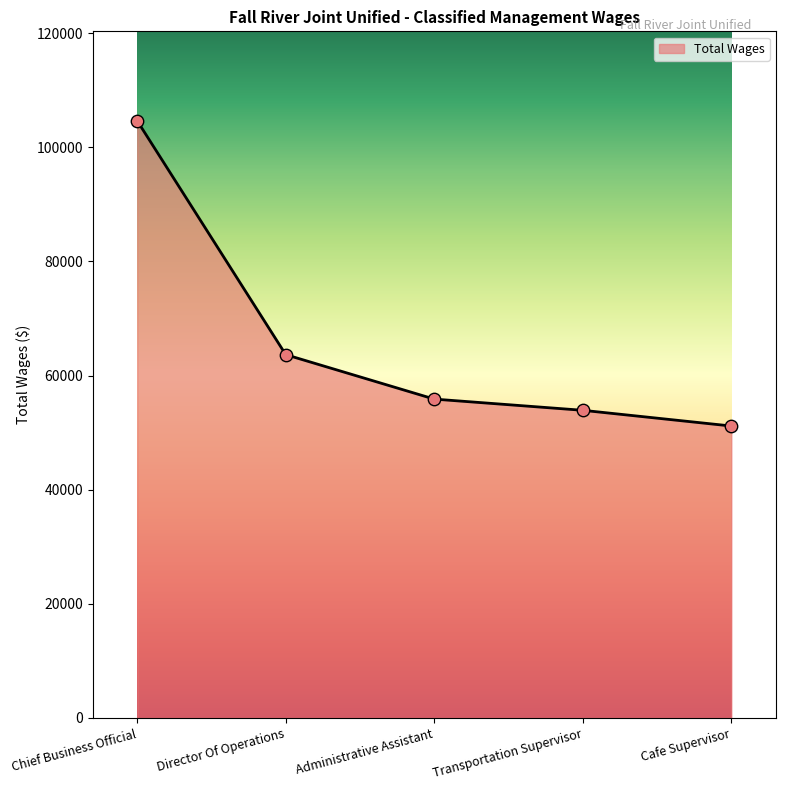

What is the ratio of the value at Cafe Supervisor to the value at Chief Business Official?

0.5